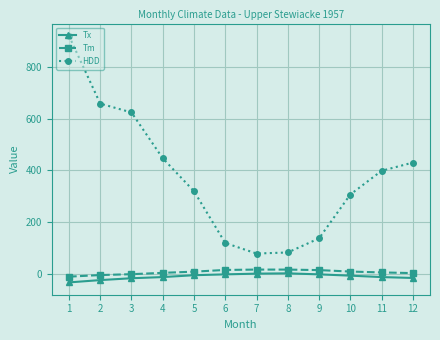

Which series changed the most between 4 and 9?

HDD